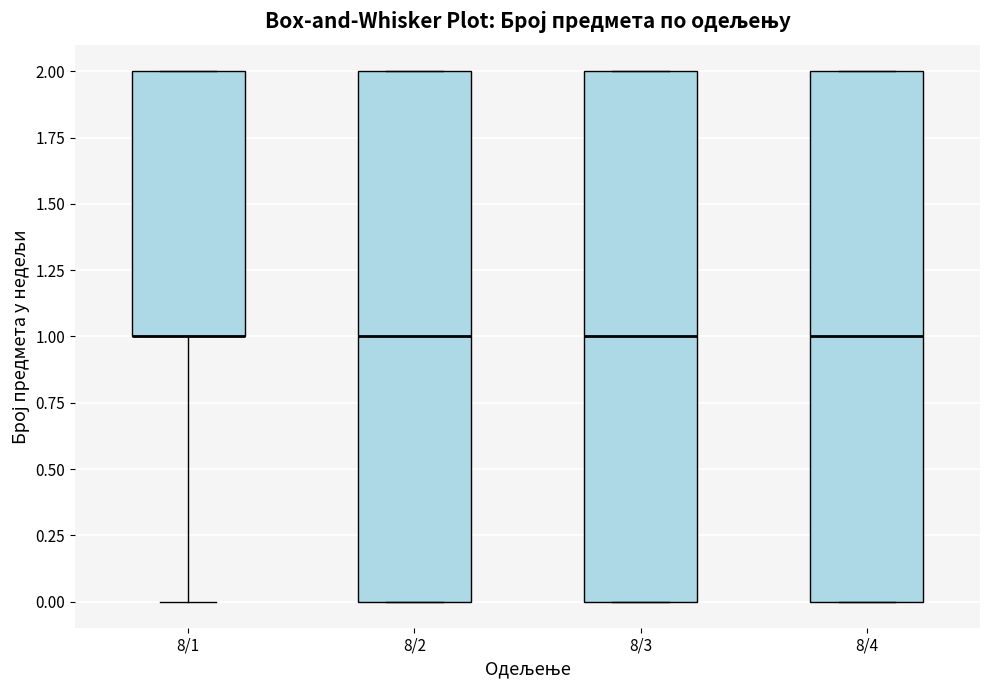

Reading left to right, read every box against the y-axis: the position of its median line, the range the box covers, and the ends of its whiskers. The values are not printed on the chart, so give them approximately, as read against the axis.

8/1: median 1 (drawn on the box's lower edge), box 1 to 2, whiskers 0 to 2
8/2: median 1, box 0 to 2, whiskers 0 to 2
8/3: median 1, box 0 to 2, whiskers 0 to 2
8/4: median 1, box 0 to 2, whiskers 0 to 2